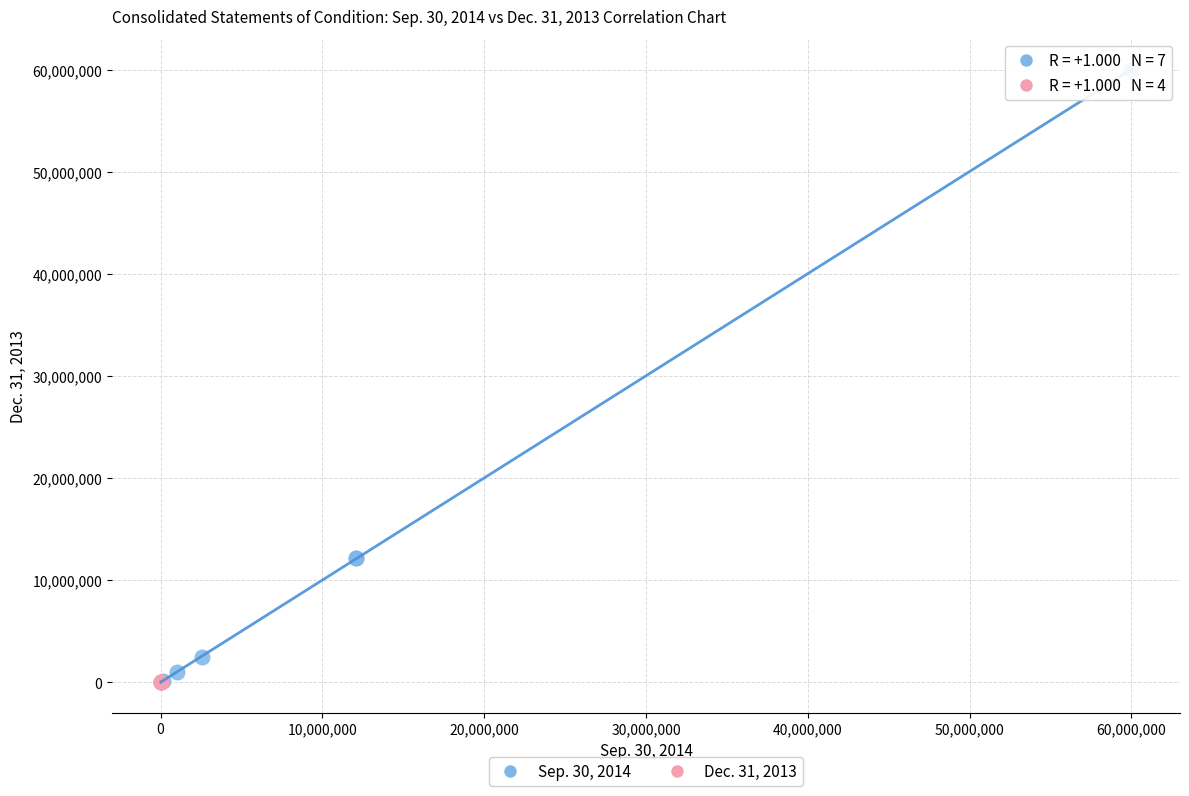

Which series reaches the maximum Y coordinate?

Sep. 30, 2014